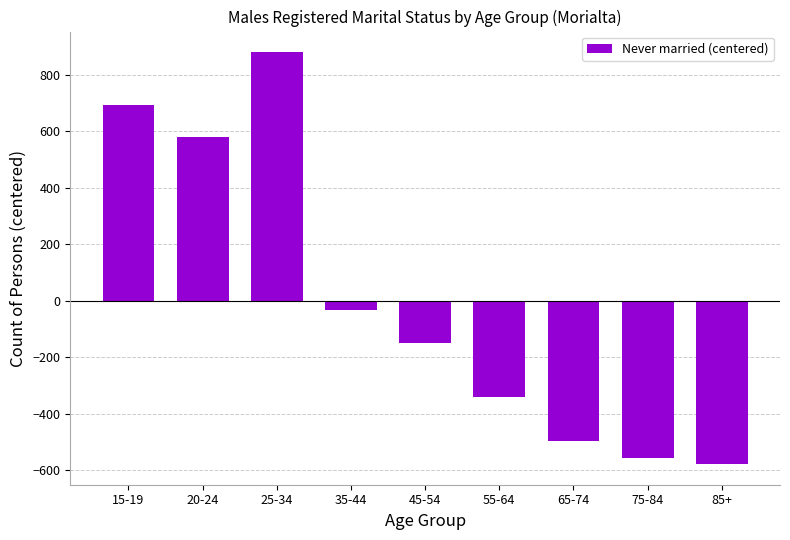

How many series are shown in this chart?

1